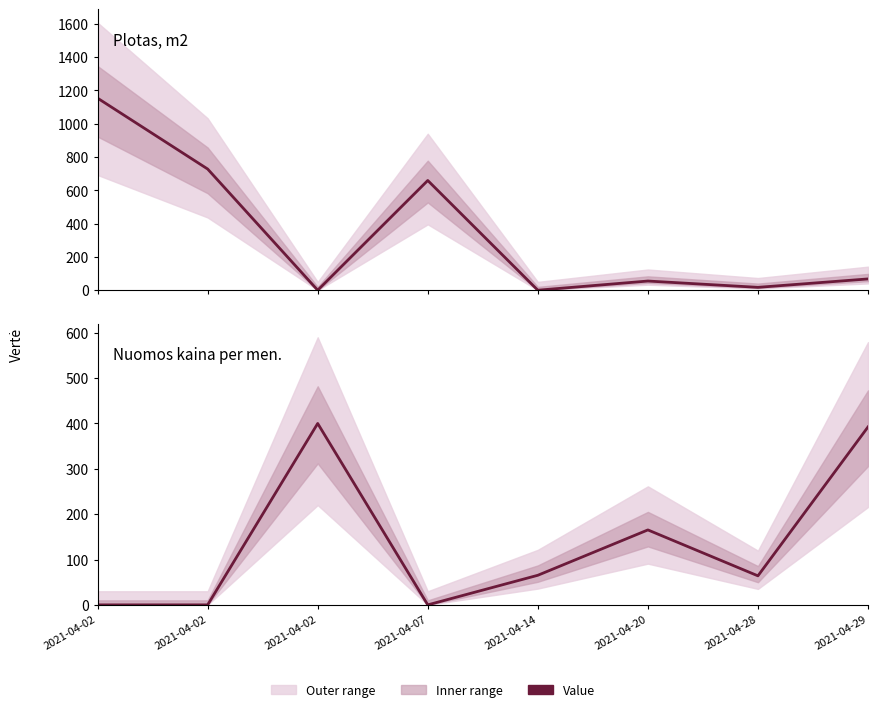

Reading left to right, extract all data points from this chart.

Plotas, m2: 1153.8	728.2	0.0	659.3	0.0	55.1	17.2	67.8
Nuomos kaina per men.: 0.0	0.0	400.0	0.0	65.3	165.3	64.0	392.3